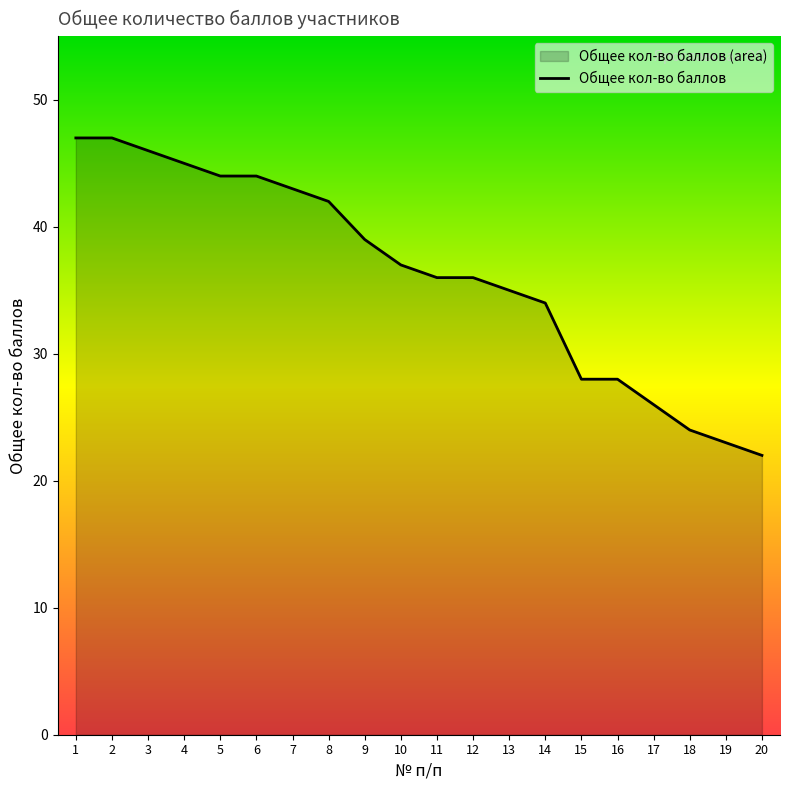

What is the value of the 19th point from the left?

23